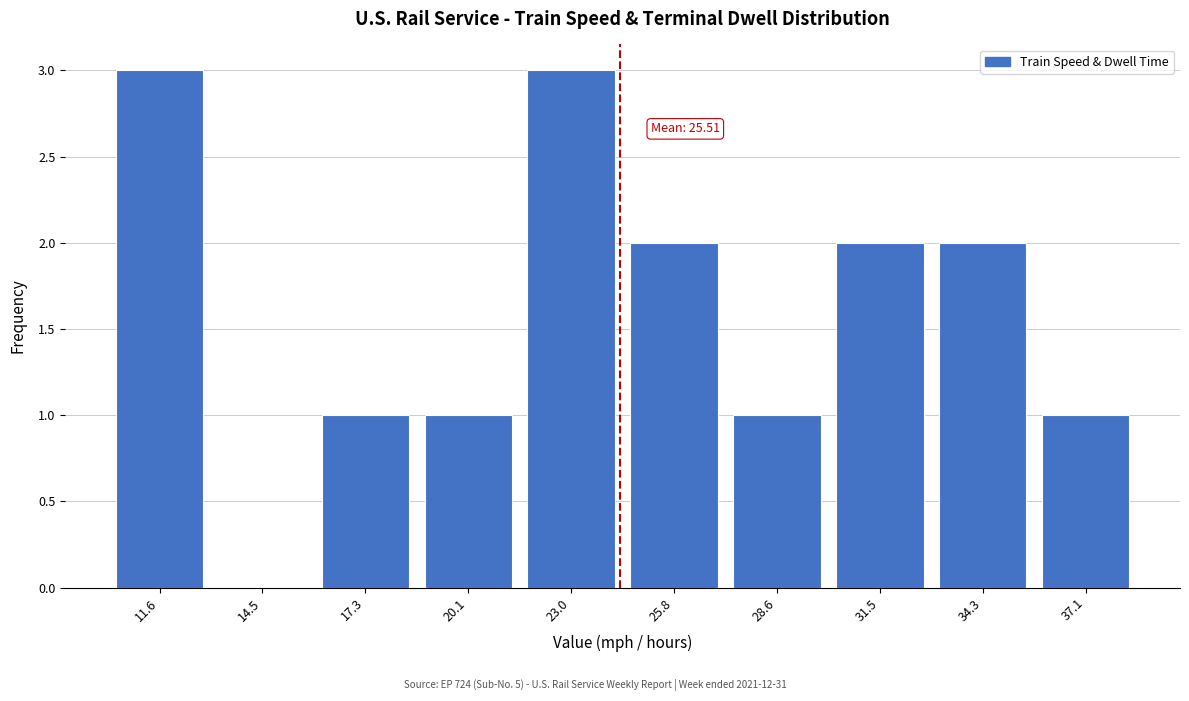

True or false: the data shows 0 at 28.6.

False